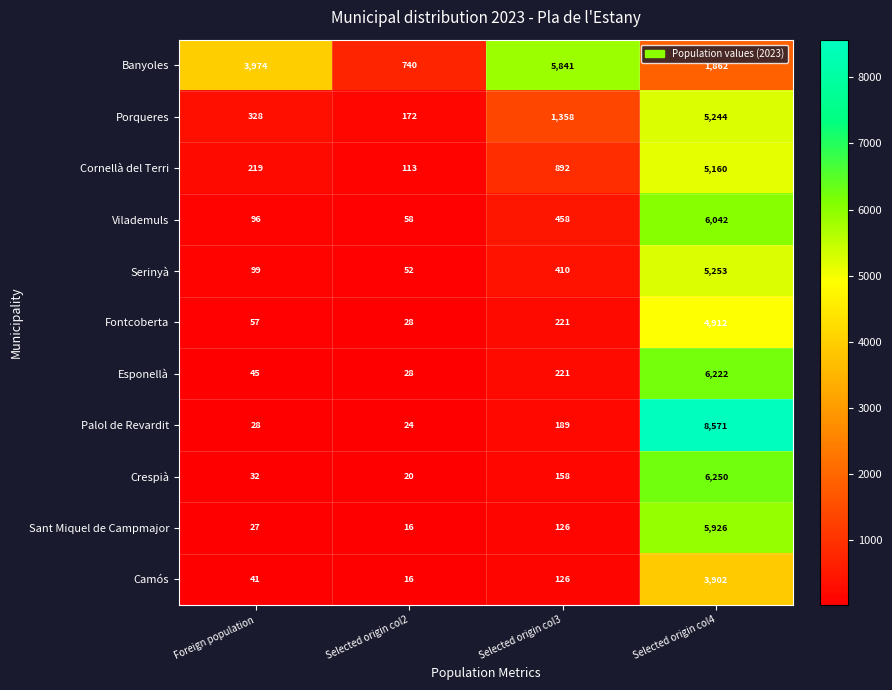

The value of Cornellà del Terri at Selected origin col2 is 113. True or false?

True